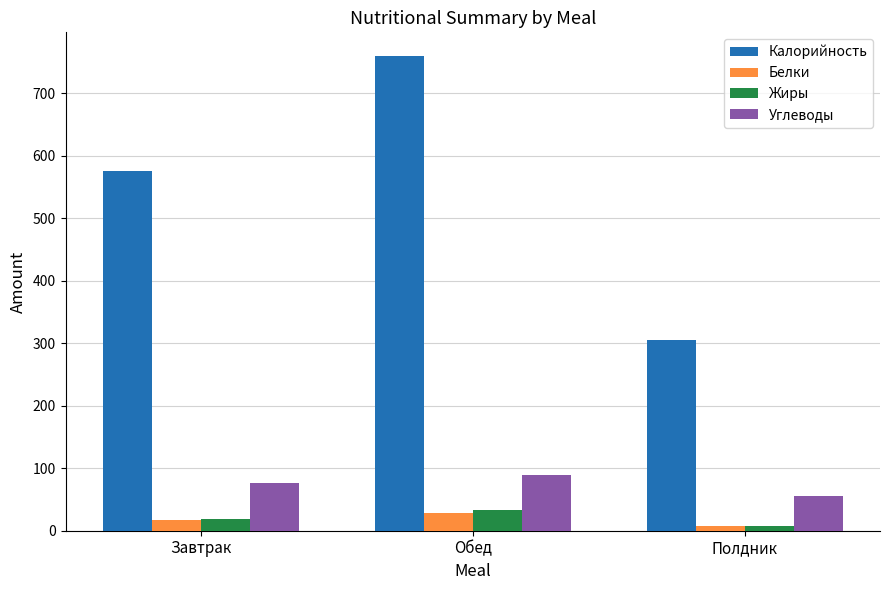

Reading left to right, extract all data points from this chart.

Калорийность: 575.9	759.3	305.8
Белки: 17.0	28.3	6.9
Жиры: 18.1	33.2	7.1
Углеводы: 76.2	88.6	56.2